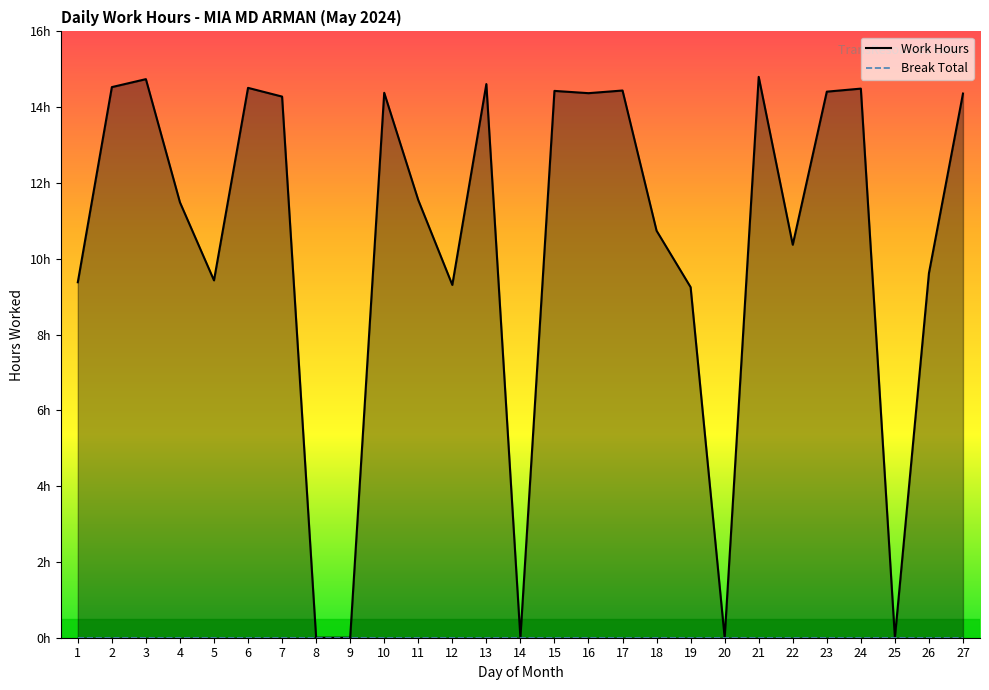

What are all the series names shown in the legend?

Work Hours, Break Total